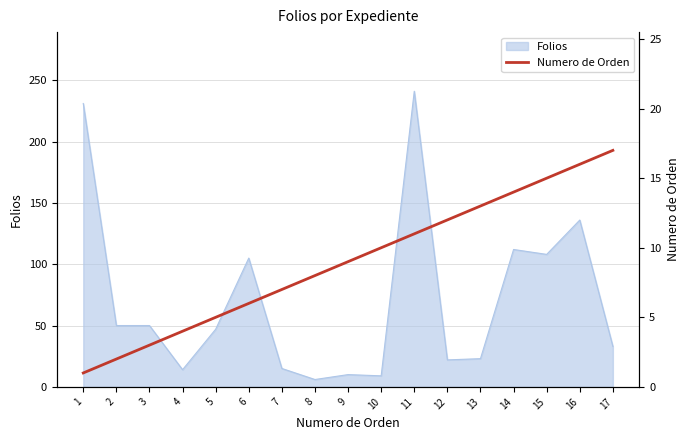

Which category has the highest value across all series?

17